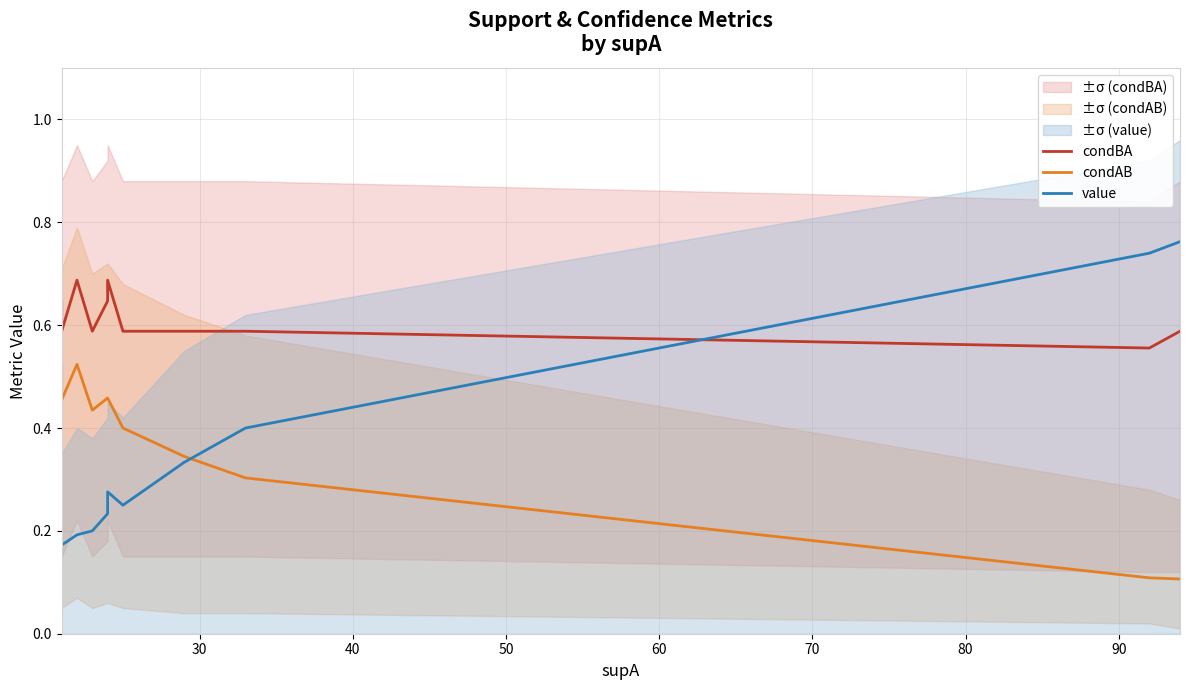

List the series in order of their peak value, highest first.

value, condBA, condAB